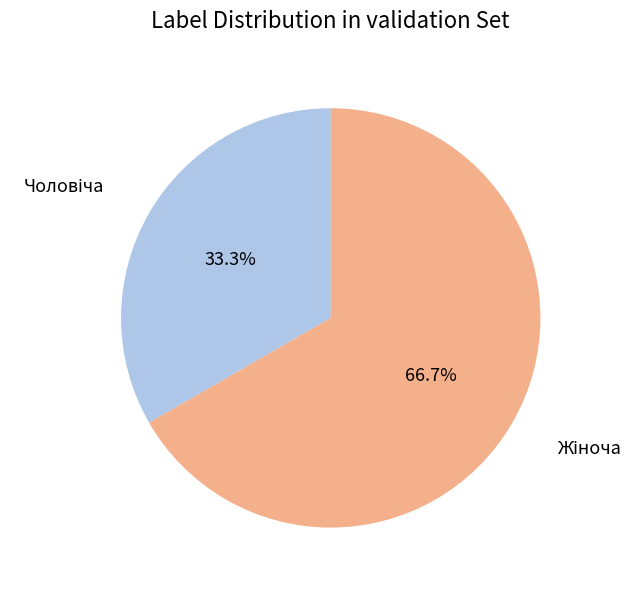

Does any single category account for the majority?

Yes